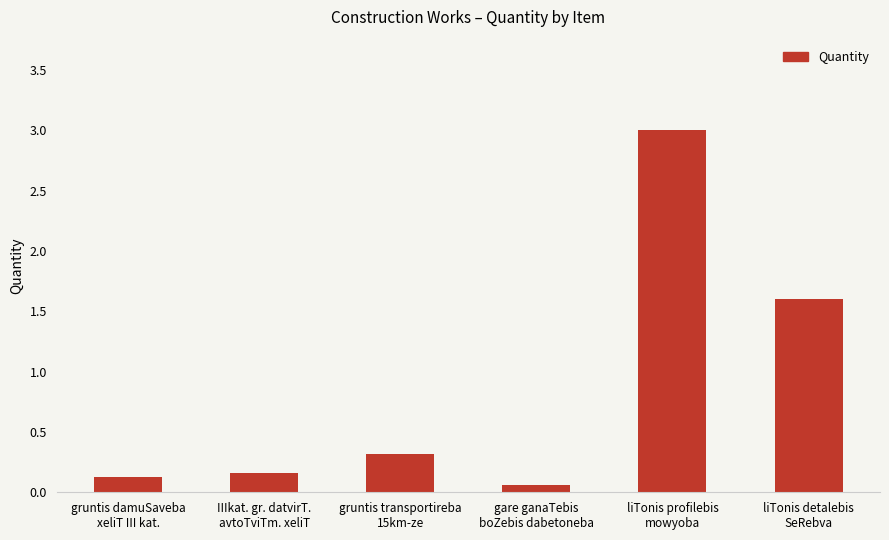

What is the difference between the maximum and minimum values?

2.9